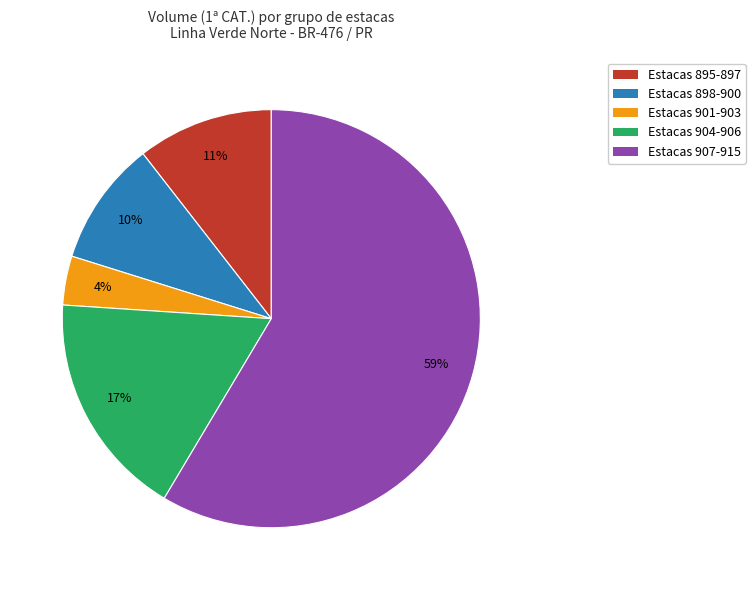

Is there any slice that represents more than half of the pie?

Yes